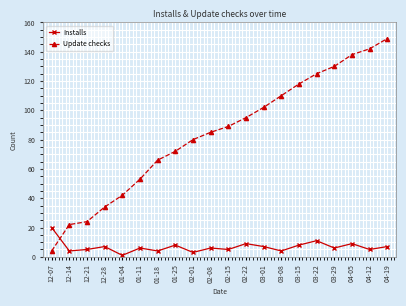

Reading right to left, transcribe all the data shown in this chart.

Installs: 7	5	9	6	11	8	4	7	9	5	6	3	8	4	6	1	7	5	4	20
Update checks: 149	142	138	130	125	118	110	102	95	89	85	80	72	66	53	42	34	24	22	4